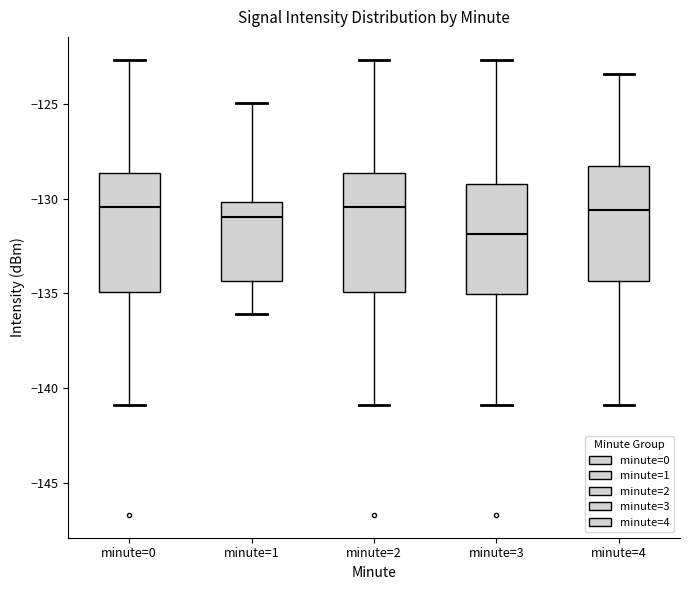

Where is the lower edge of the box for minute=4 on the y-axis? The values are not printed on the chart, so give them approximately, as read against the axis.

-134.5